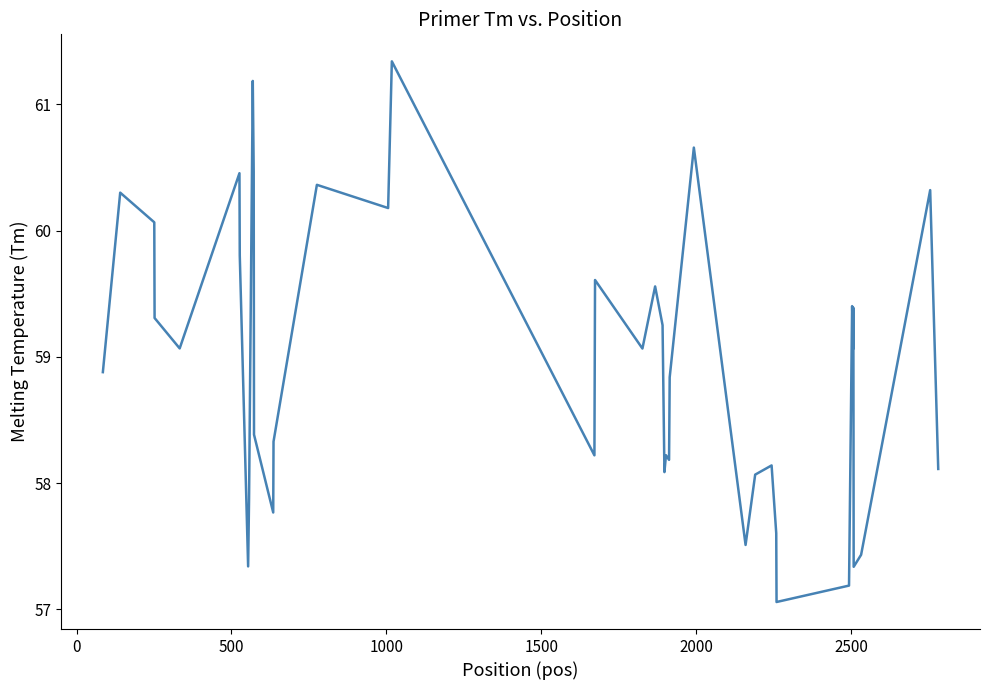

What is the maximum value shown in the chart?

61.3